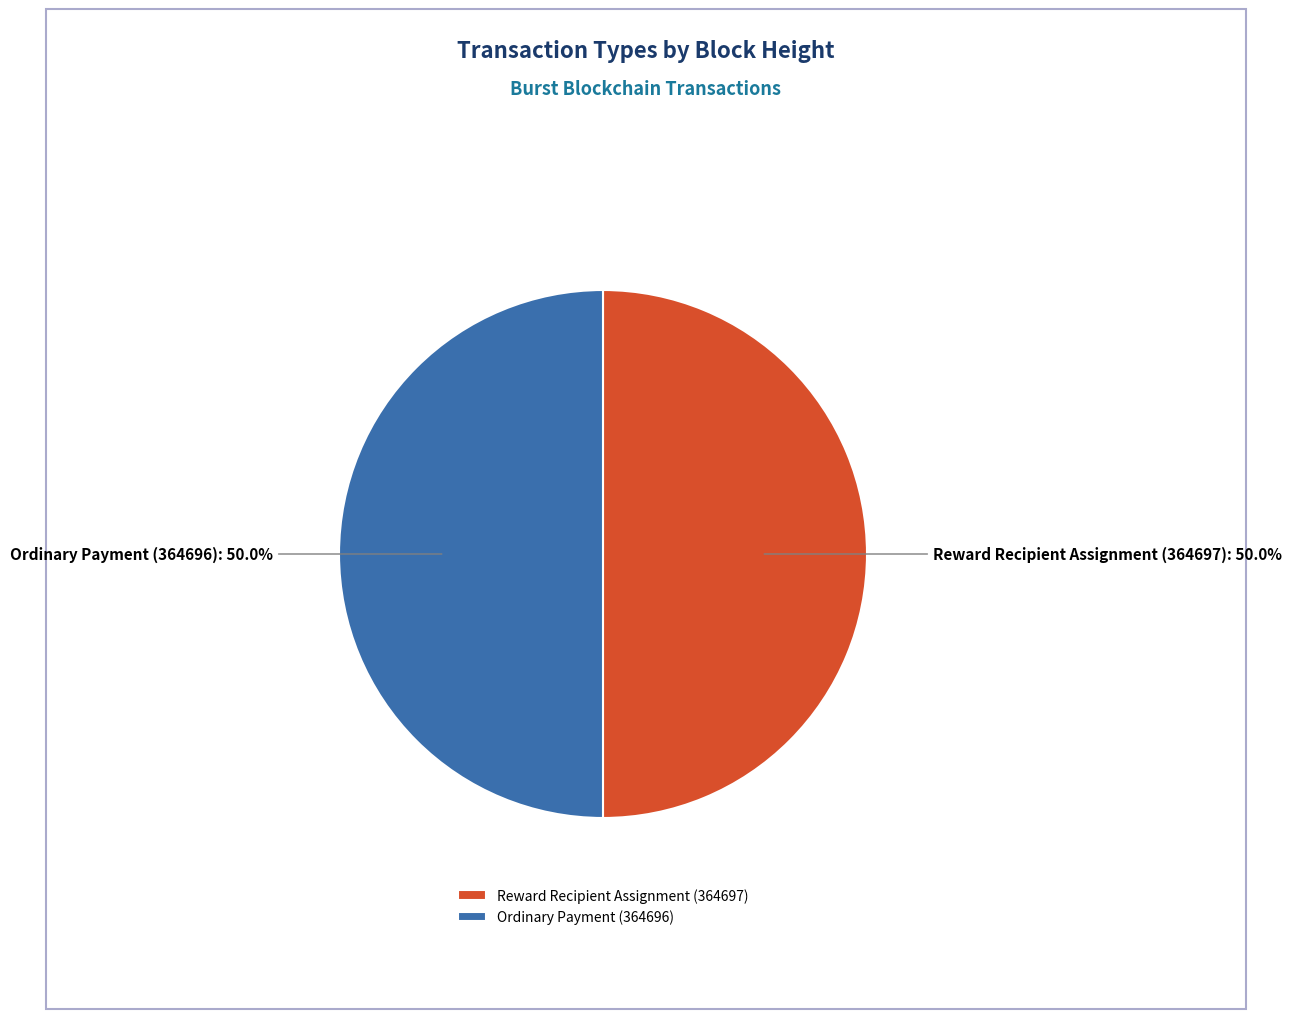

Approximately how many times larger is the value at Reward Recipient Assignment (364697) compared to Ordinary Payment (364696)?

1.0